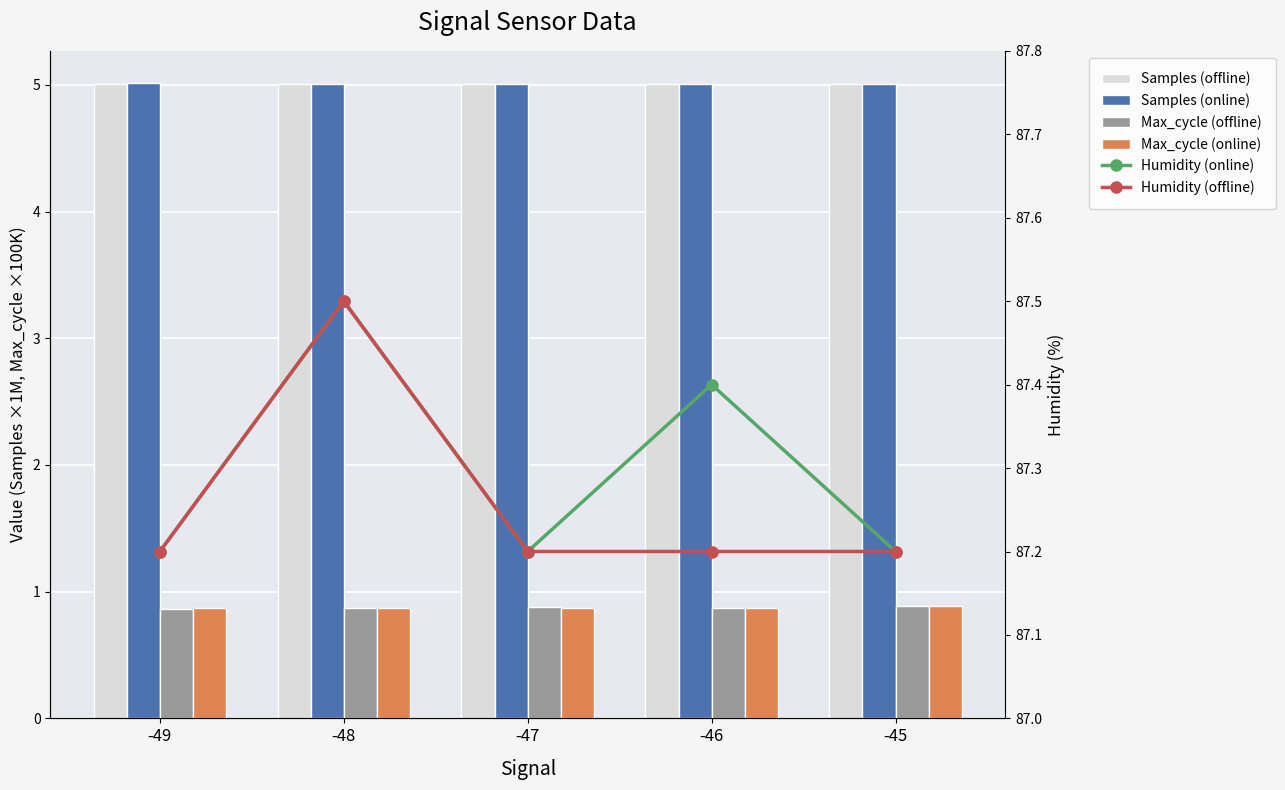

Reading right to left, extract all data points from this chart.

Samples (offline): -45=5.0	-46=5.0	-47=5.0	-48=5.0	-49=5.0
Samples (online): -45=5.0	-46=5.0	-47=5.0	-48=5.0	-49=5.0
Max_cycle (offline): -45=0.9	-46=0.9	-47=0.9	-48=0.9	-49=0.9
Max_cycle (online): -45=0.9	-46=0.9	-47=0.9	-48=0.9	-49=0.9
Humidity (online): -45=87.2	-46=87.4	-47=87.2	-48=87.5	-49=87.2
Humidity (offline): -45=87.2	-46=87.2	-47=87.2	-48=87.5	-49=87.2